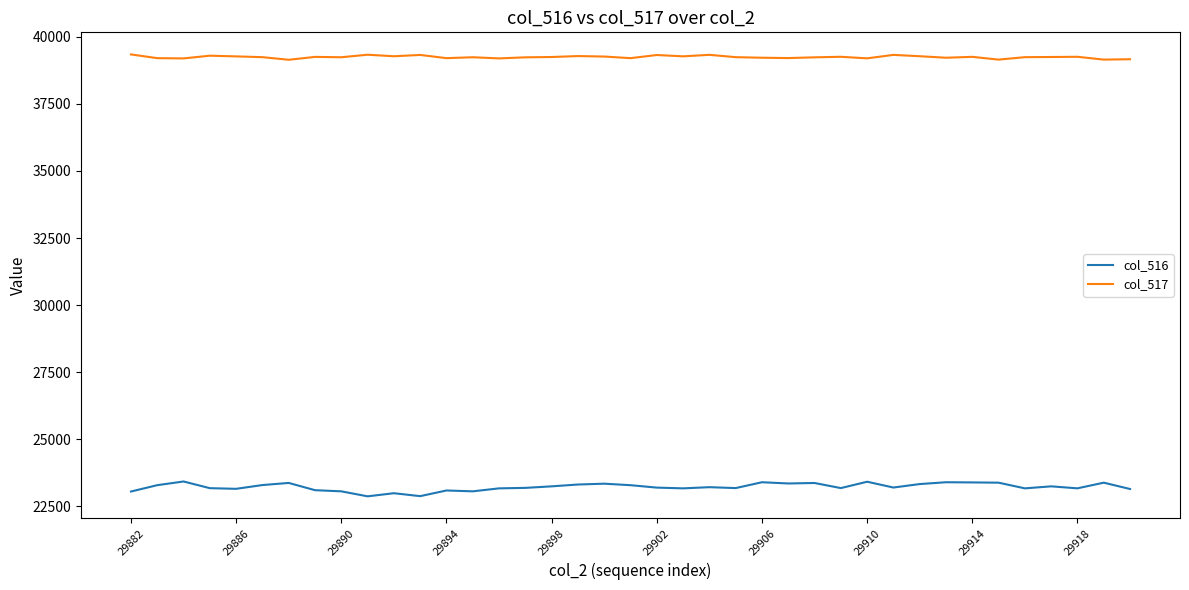

True or false: col_516 and col_517 intersect in this chart.

False